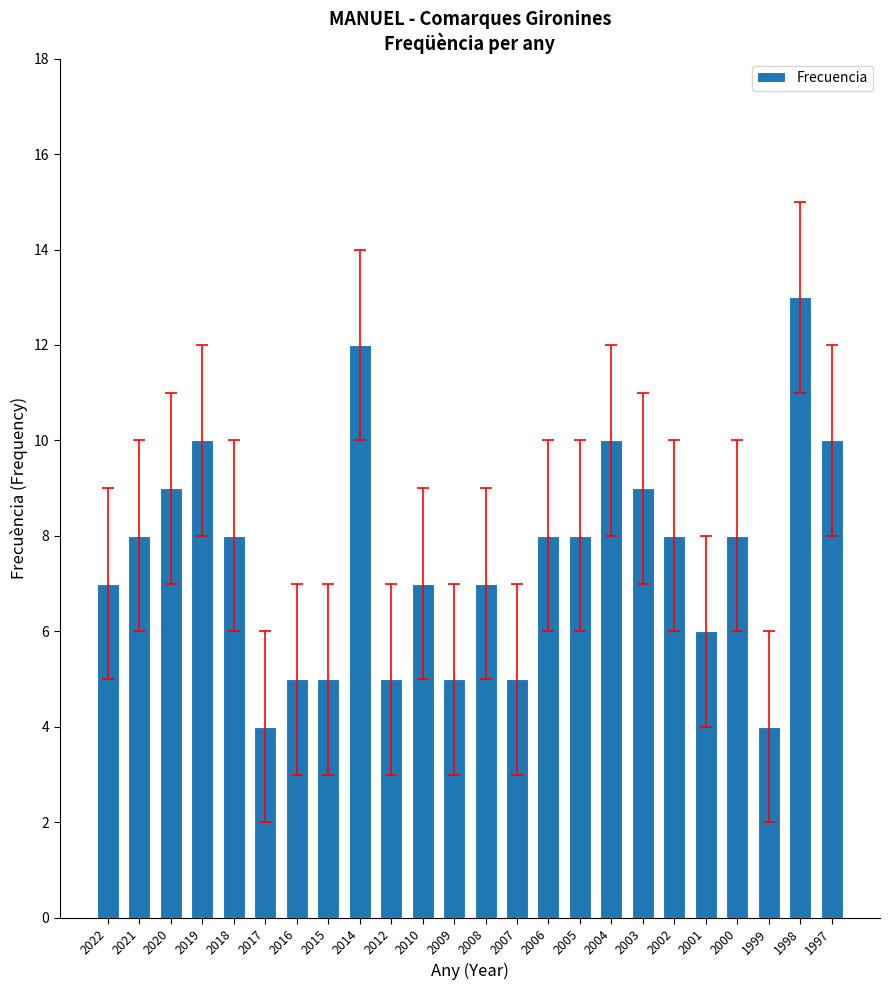

What is the minimum value shown in the chart?

4